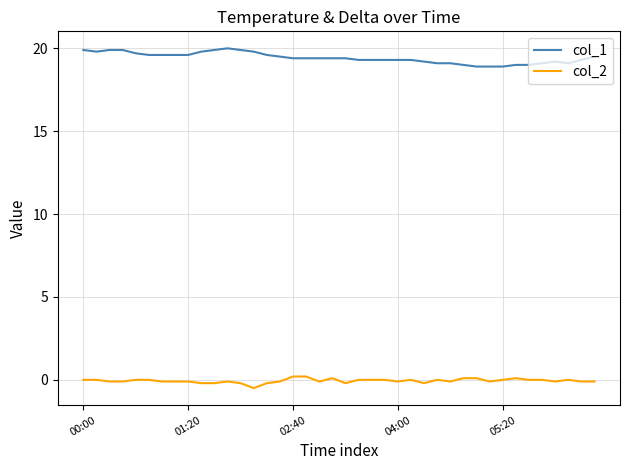

What is the smallest value displayed?

-0.5